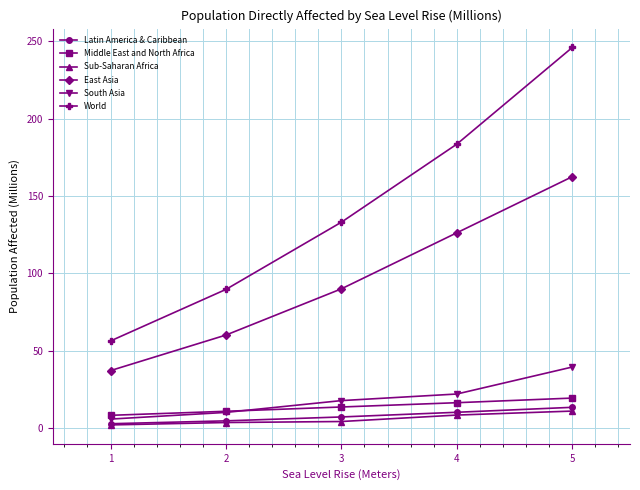

At 5, list the series in order from largest to smallest.

World, East Asia, South Asia, Middle East and North Africa, Latin America & Caribbean, Sub-Saharan Africa